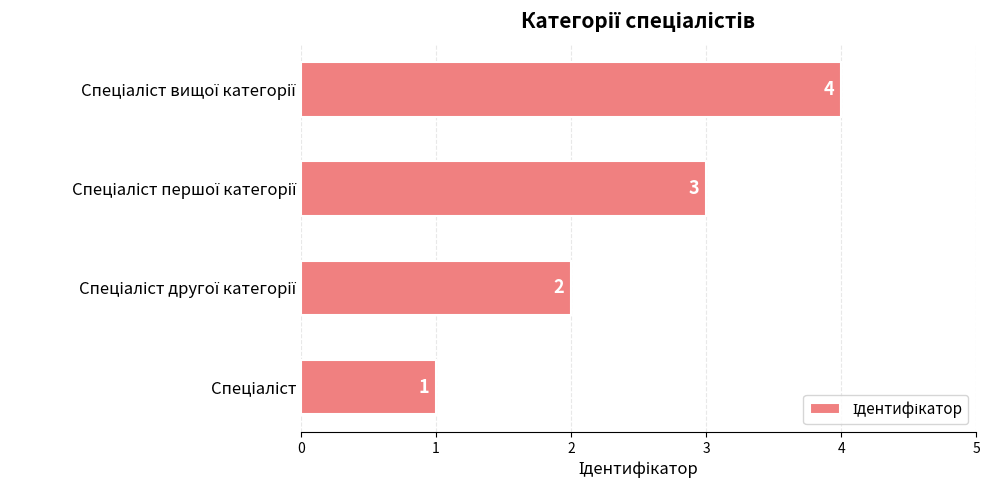

What is the greatest value displayed?

4